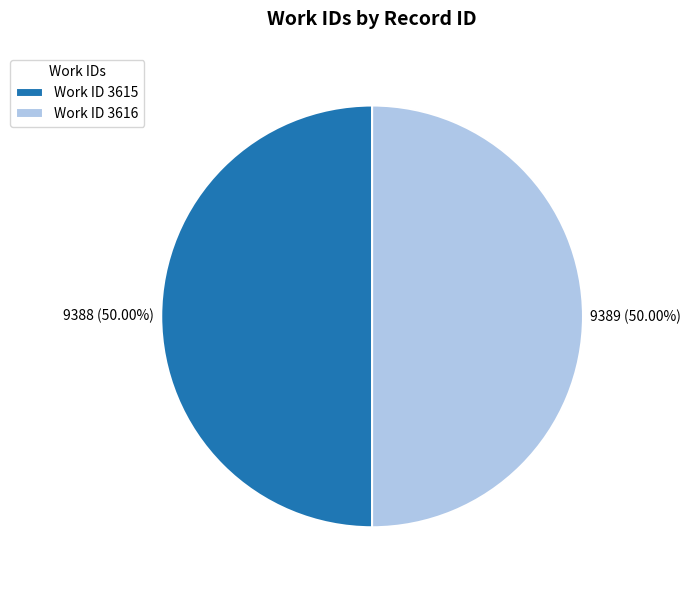

What is the ratio of the value at Work ID 3616 to the value at Work ID 3615?

1.0